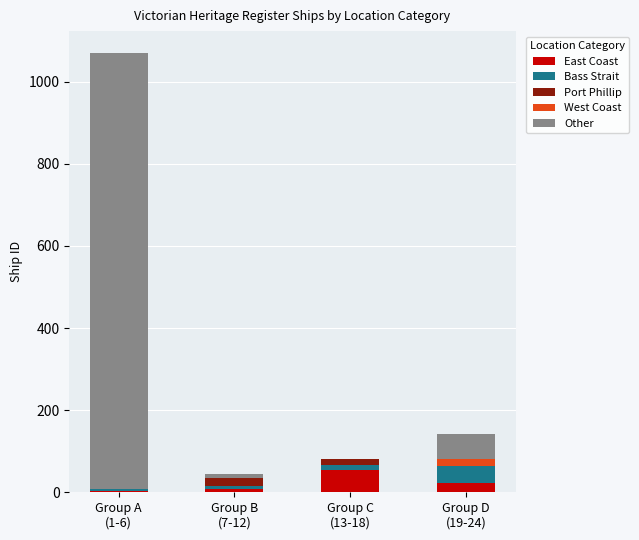

At which category is the sum across all series the highest?

Group A
(1-6)